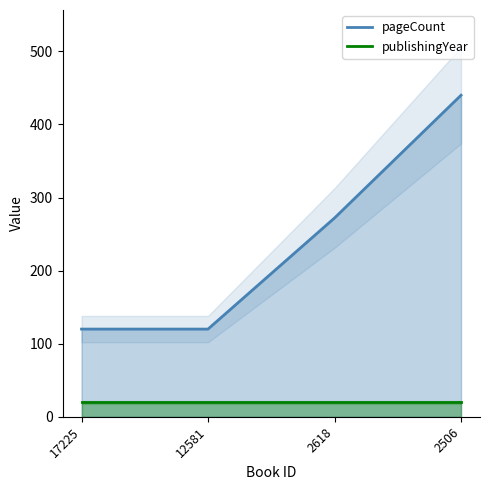

Read the publishingYear value at 2618.

20